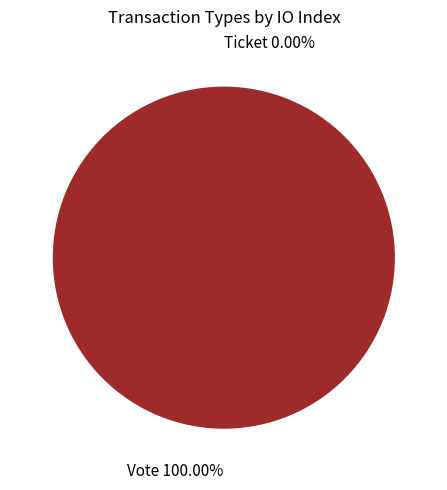

To the nearest percent, what is the combined percentage of Vote and Ticket?

100%